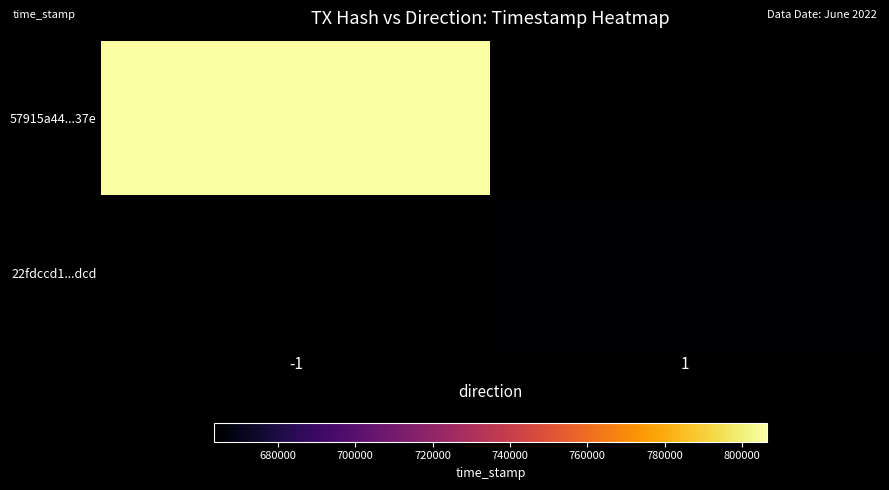

List the labels in order of 57915a44...37e value, smallest first.

-1, 1